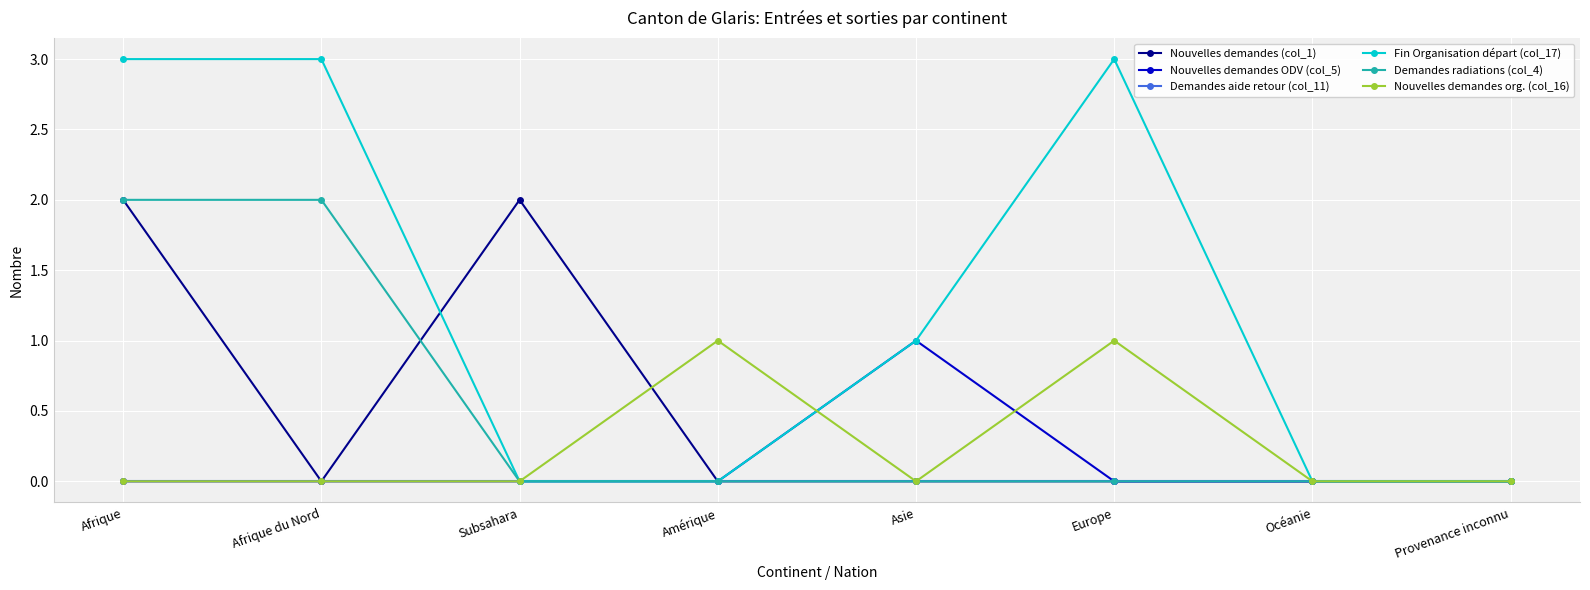

At which category is the sum across all series the highest?

Afrique